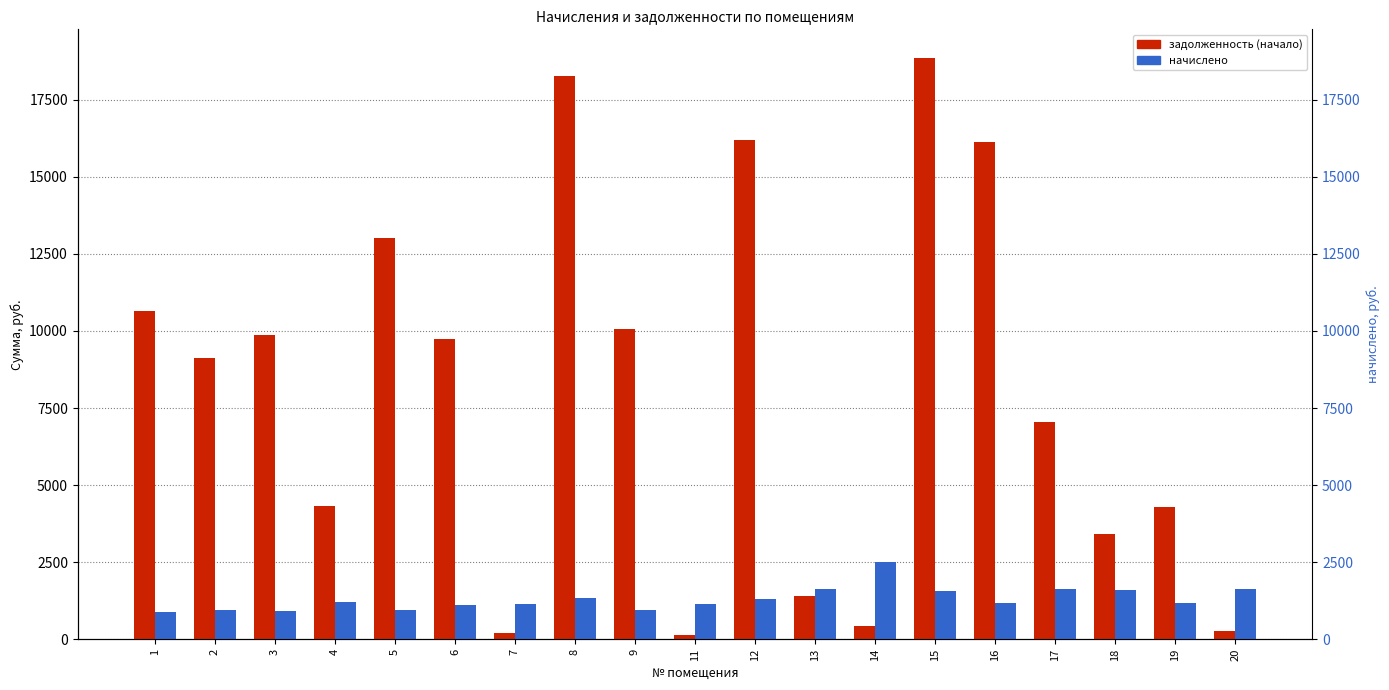

What is the lowest value of the начислено series?

890.4